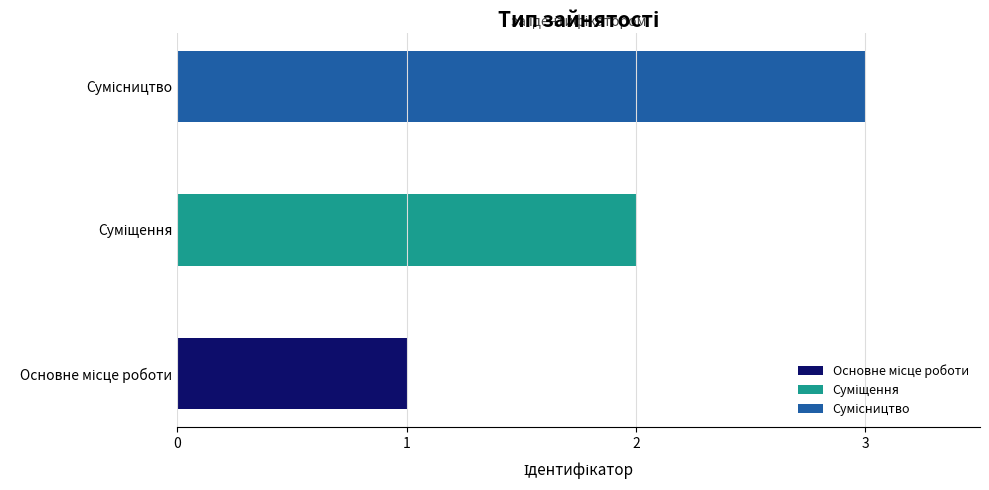

How many values are below 2?

1